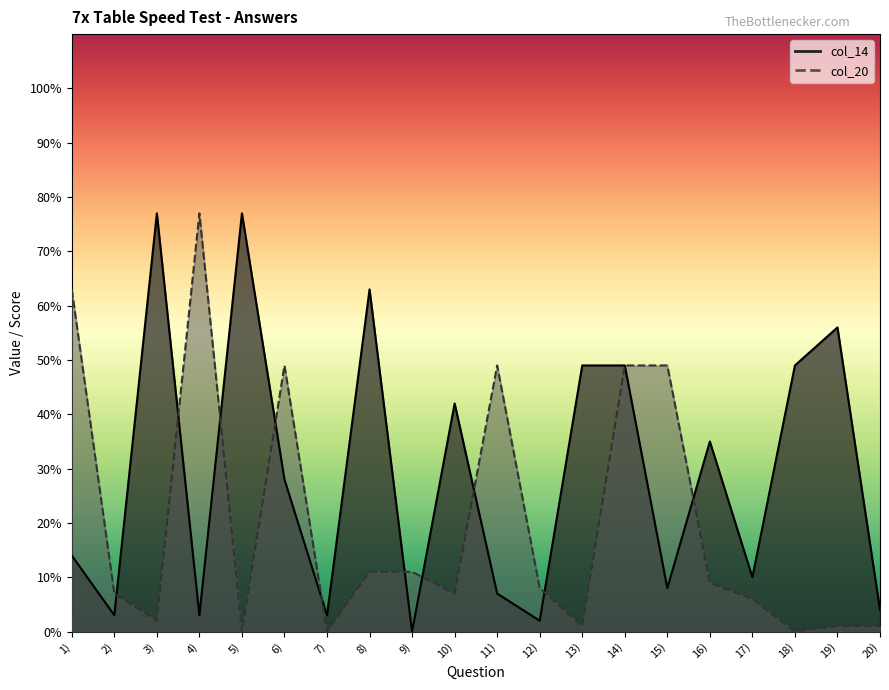

Reading left to right, transcribe all the data shown in this chart.

col_14: 1)=14	2)=3	3)=77	4)=3	5)=77	6)=28	7)=3	8)=63	9)=0	10)=42	11)=7	12)=2	13)=49	14)=49	15)=8	16)=35	17)=10	18)=49	19)=56	20)=4
col_20: 1)=63	2)=7	3)=2	4)=77	5)=0	6)=49	7)=0	8)=11	9)=11	10)=7	11)=49	12)=8	13)=1	14)=49	15)=49	16)=9	17)=6	18)=0	19)=1	20)=1